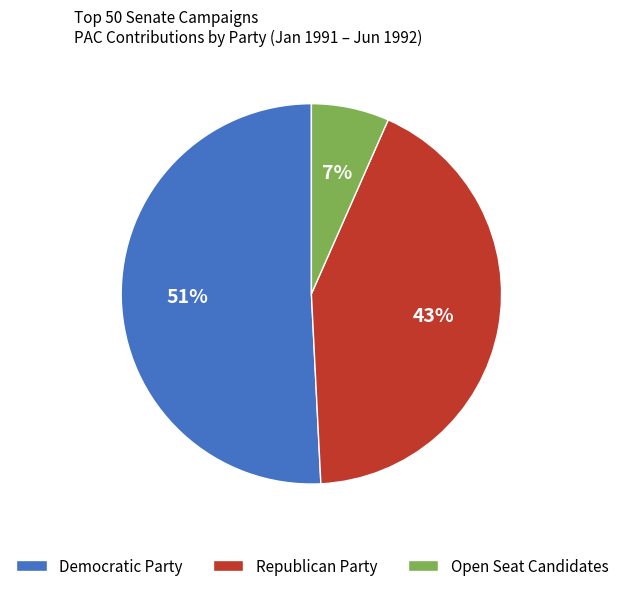

Which has a higher value, Open Seat Candidates or Democratic Party?

Democratic Party